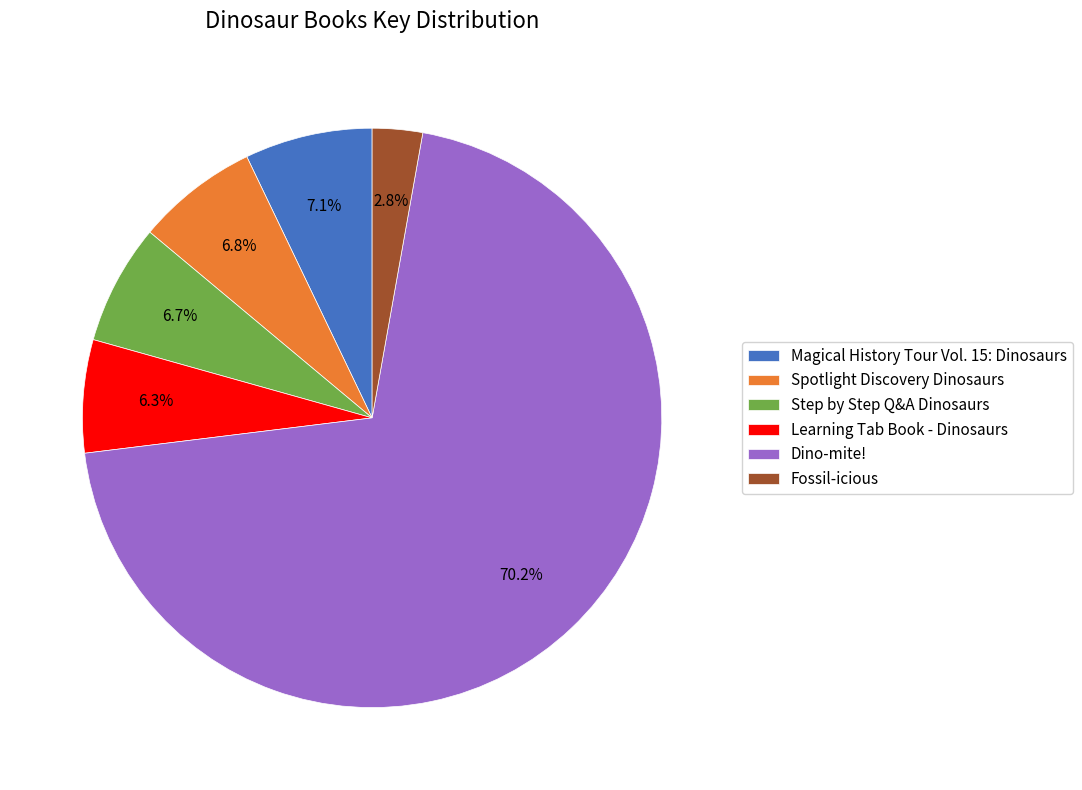

To the nearest percent, what percentage of the pie is Spotlight Discovery Dinosaurs?

7%